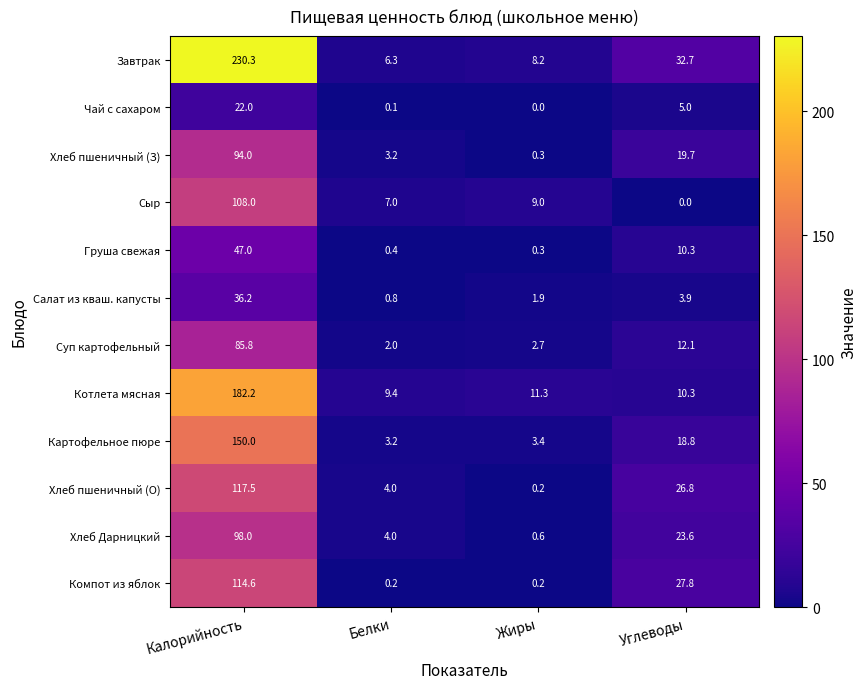

True or false: Салат из кваш. капусты has a value of 1.9 at Жиры.

True